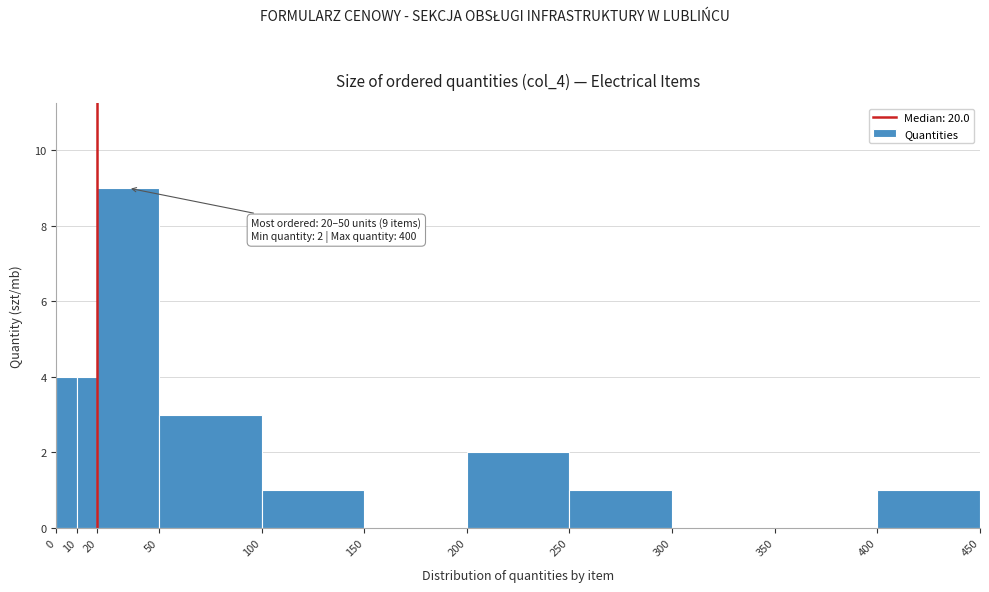

Which range on the x-axis has the tallest bar?

20 to 50